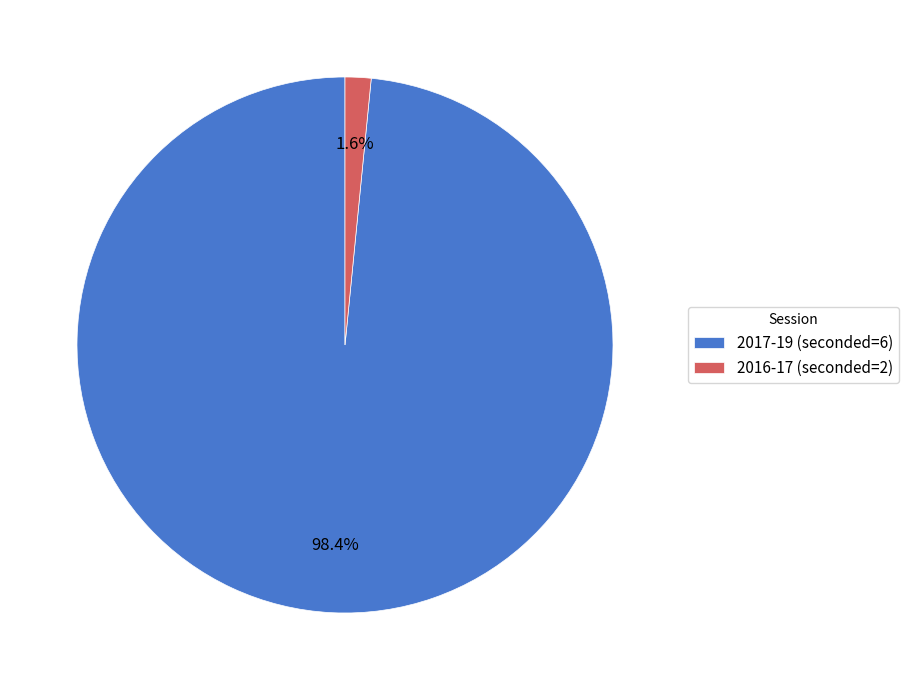

To the nearest percent, what is the average slice percentage?

50%